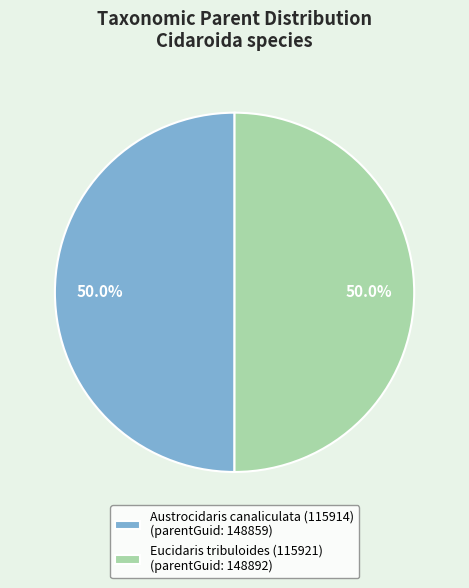

To the nearest percent, what is the combined percentage of Eucidaris tribuloides (115921) and Austrocidaris canaliculata (115914)?

100%